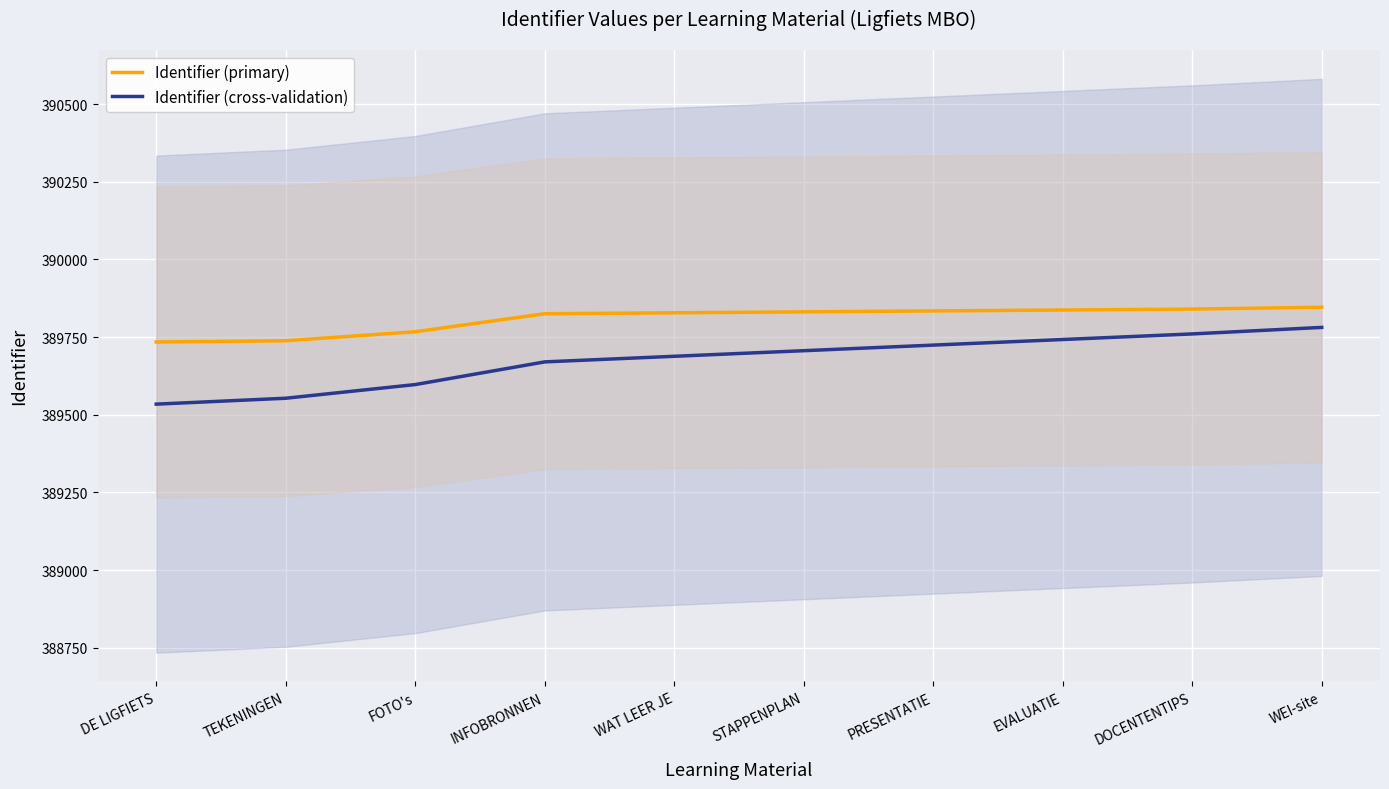

What is the average value of the Identifier (primary) series?

389808